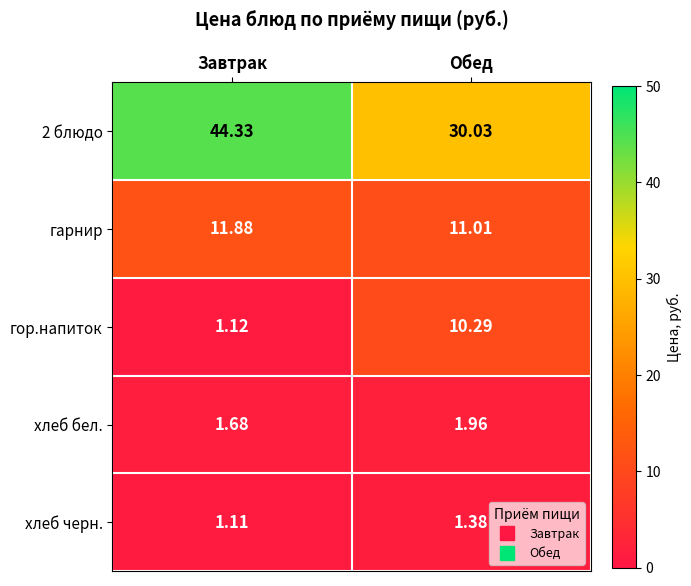

Rank the categories by хлеб бел. value from lowest to highest.

Завтрак, Обед